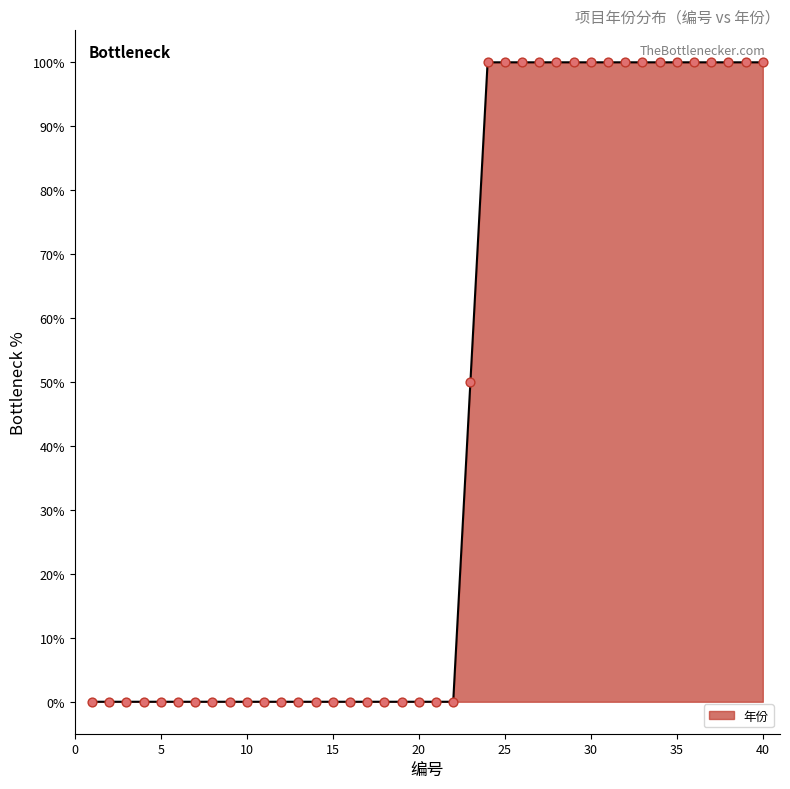

What is the difference between the maximum and minimum values?

100